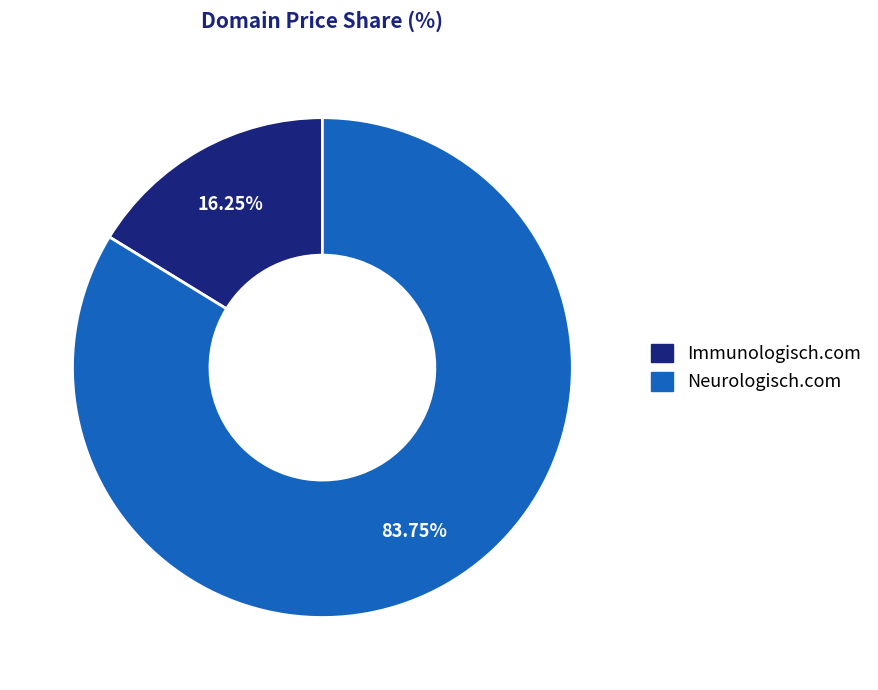

What is the ratio of the value at Immunologisch.com to the value at Neurologisch.com?

0.2